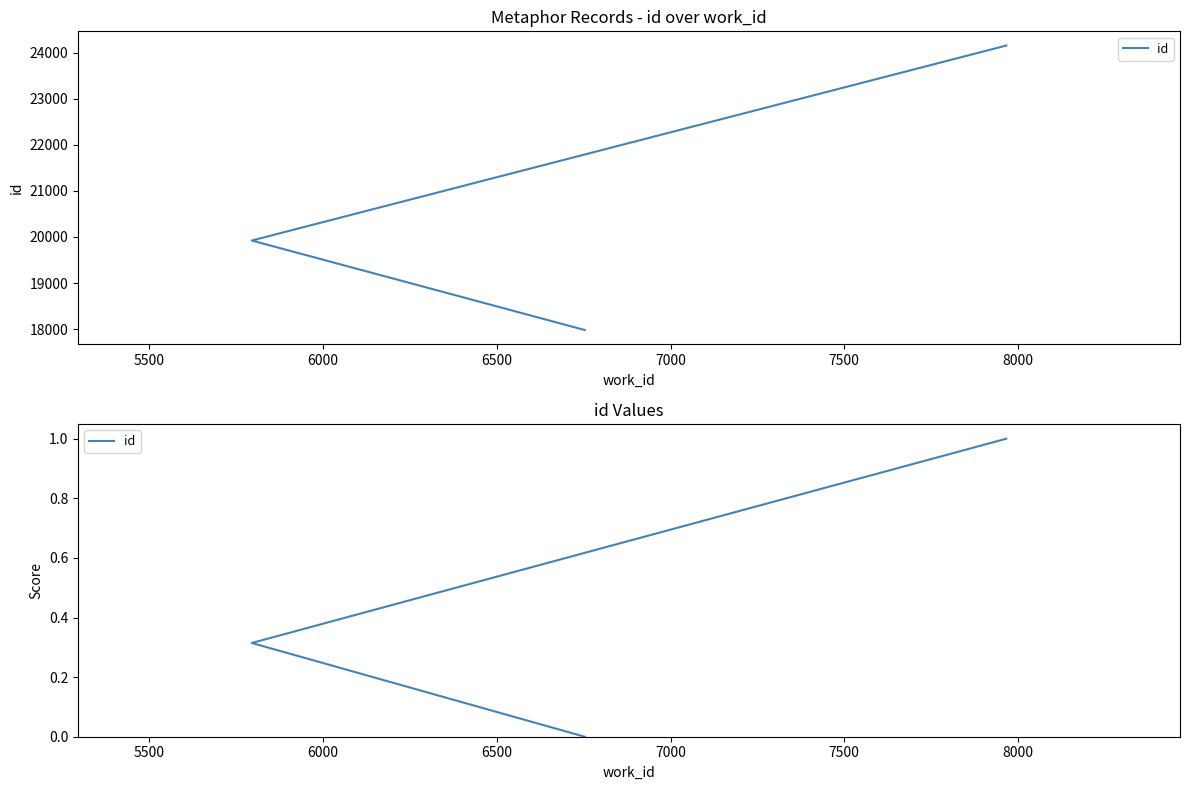

Does the chart display data point markers on the line(s)?

No